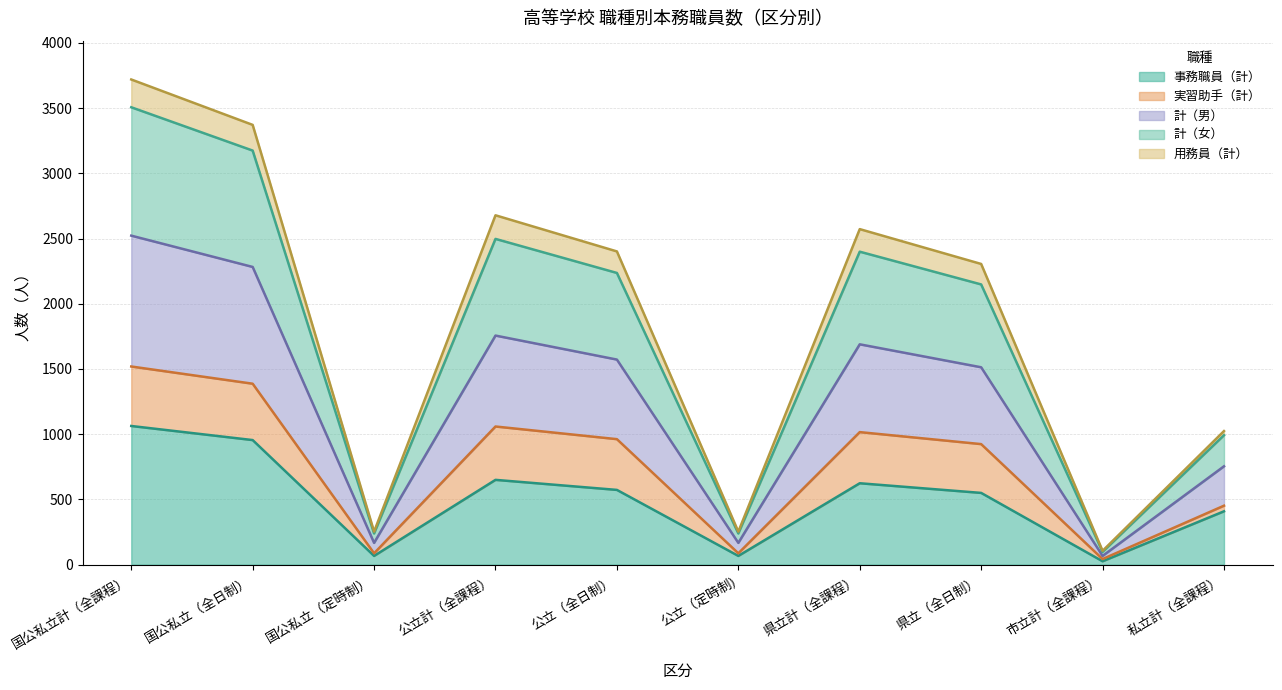

What value does the 事務職員（計） series have at 県立（全日制）?

550